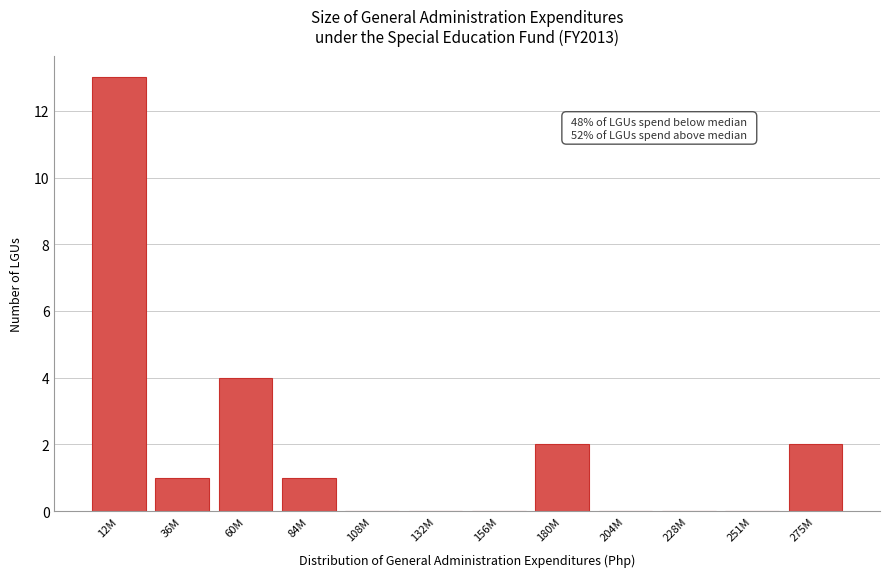

Reading left to right, list all the values displayed in this chart.

12M=13	36M=1	60M=4	84M=1	108M=0	132M=0	156M=0	180M=2	204M=0	228M=0	251M=0	275M=2